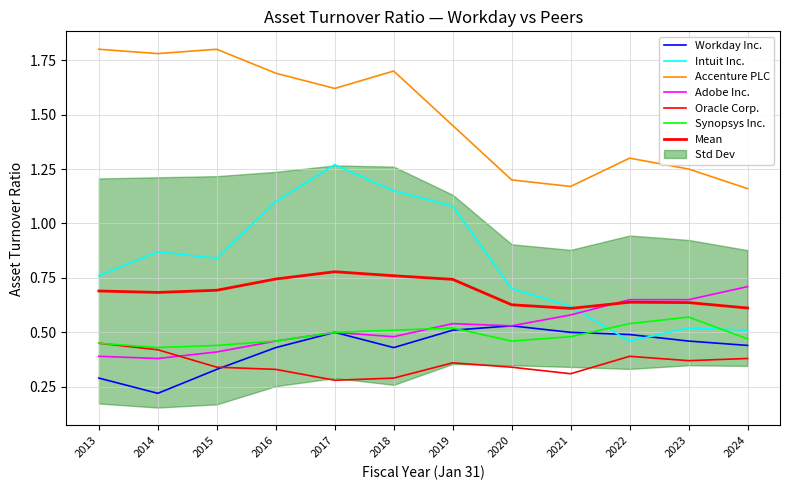

What is the spread (max minus min) of values at 2014?

1.6